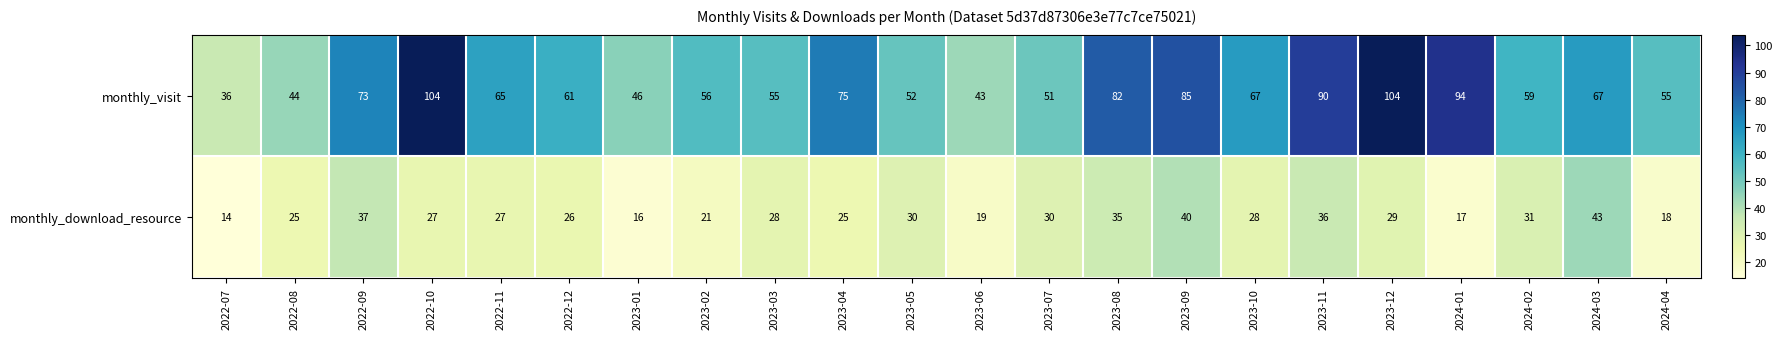

Rank the series by their maximum value, from highest to lowest.

monthly_visit, monthly_download_resource